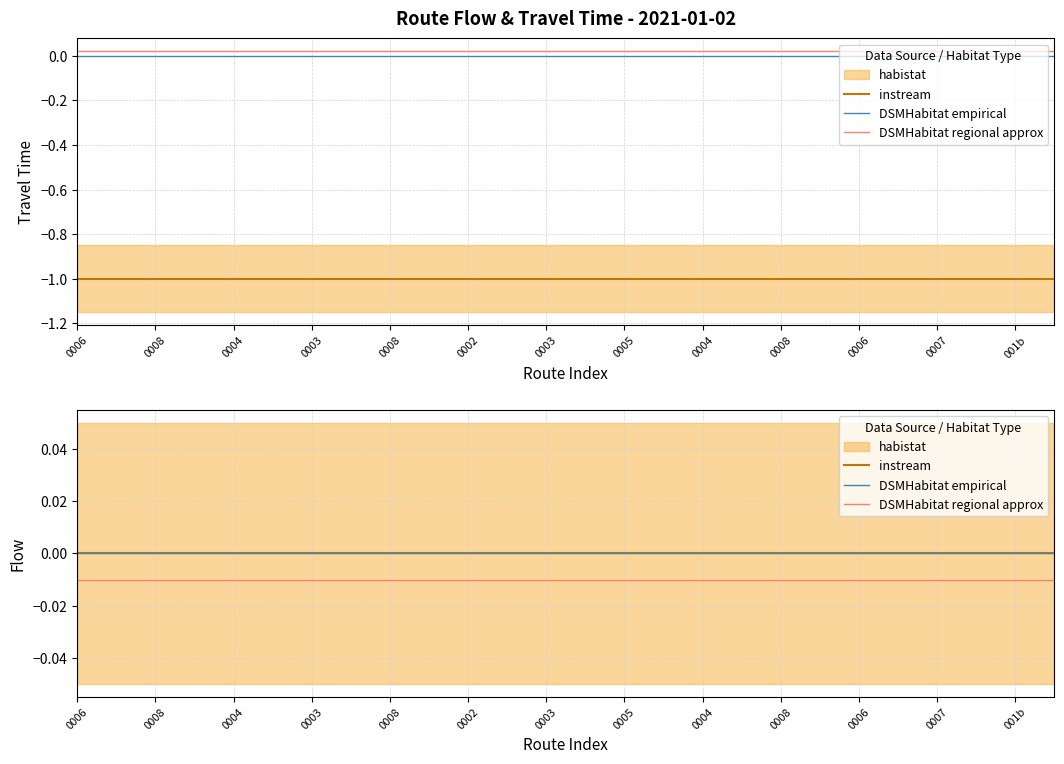

True or false: DSMHabitat empirical and DSMHabitat regional approx cross at least once.

False